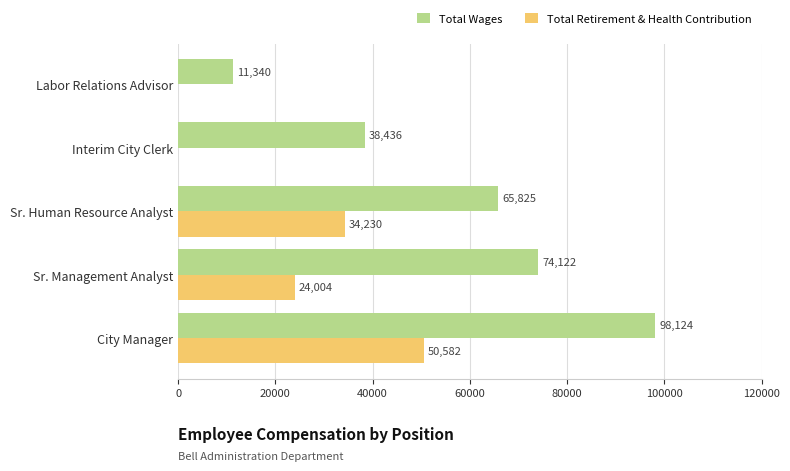

How many distinct data groups are displayed?

2